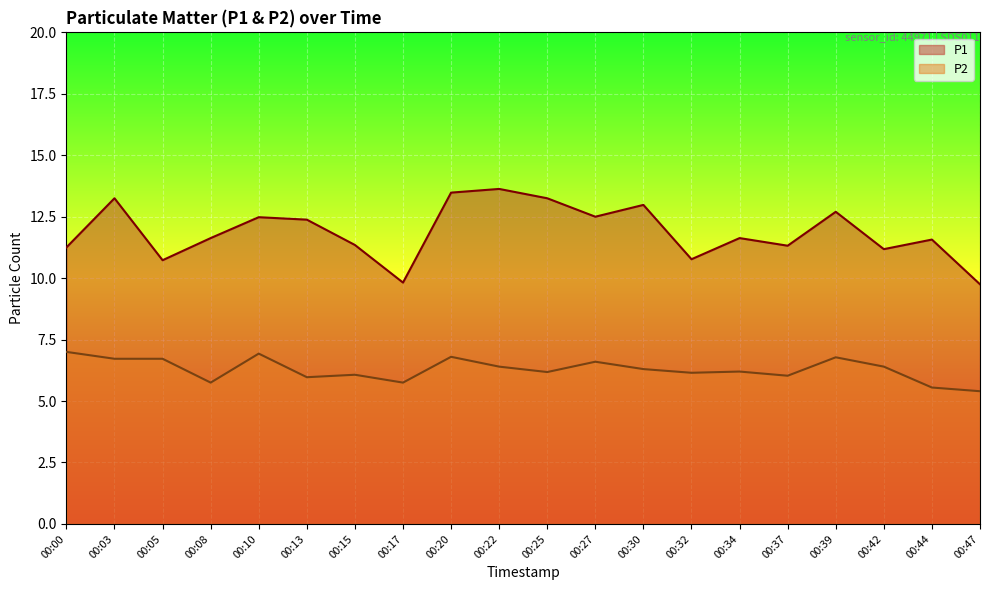

True or false: P2 and P1 intersect in this chart.

False